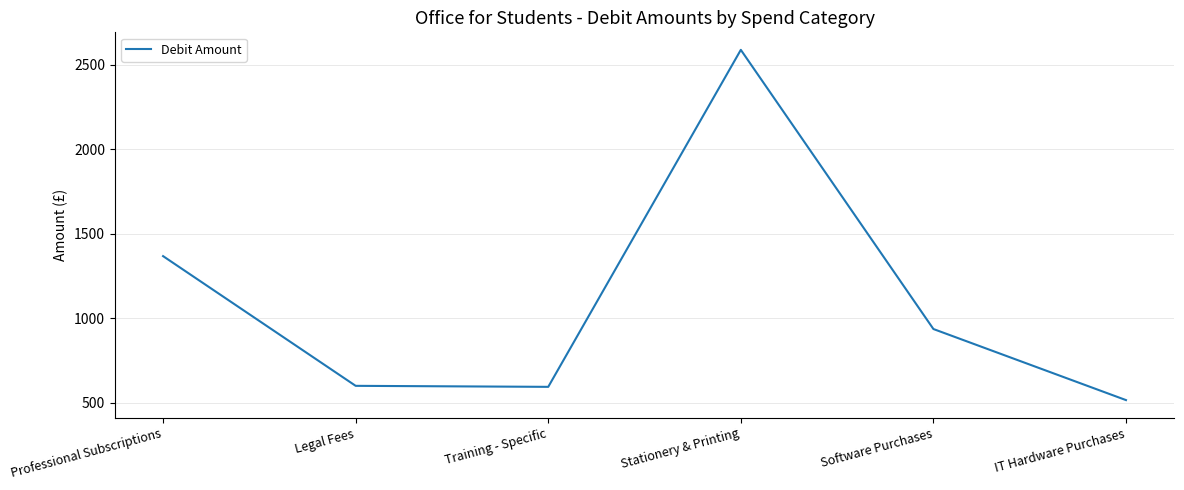

Approximately how many times larger is the value at Legal Fees compared to Software Purchases?

0.6